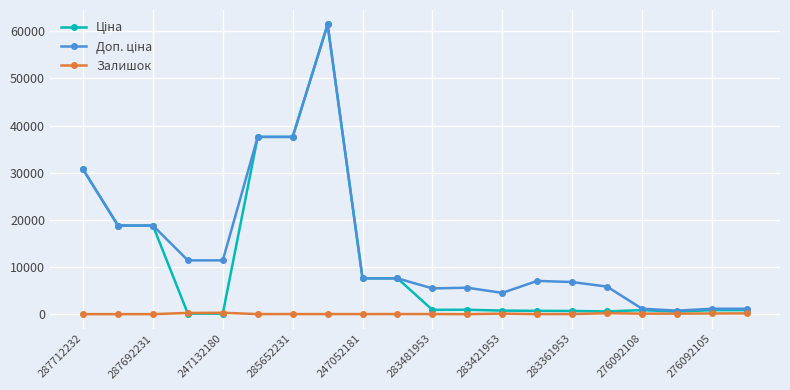

Count the number of data series in this chart.

3